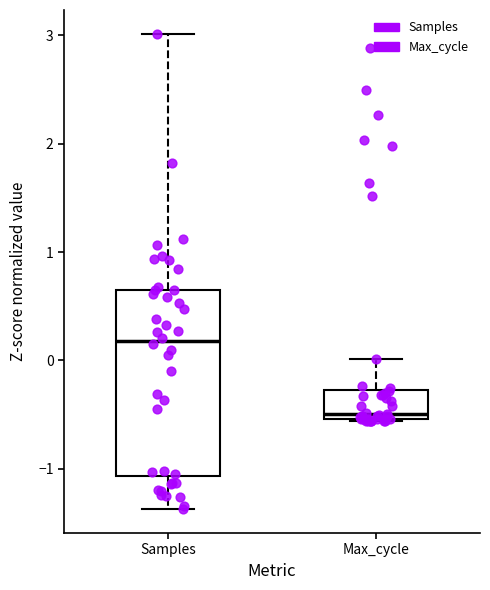

Reading left to right, transcribe this box plot: for each box, give where its median line is, the range the box spans, and where its two whiskers end, as read against the y-axis. The values are not printed on the chart, so give them approximately, as read against the axis.

Samples: median 0.2, box -1.1 to 0.6, whiskers -1.4 to 3.0
Max_cycle: median -0.5 (just above the box's lower edge), box -0.5 to -0.3, whiskers -0.6 to 0.0